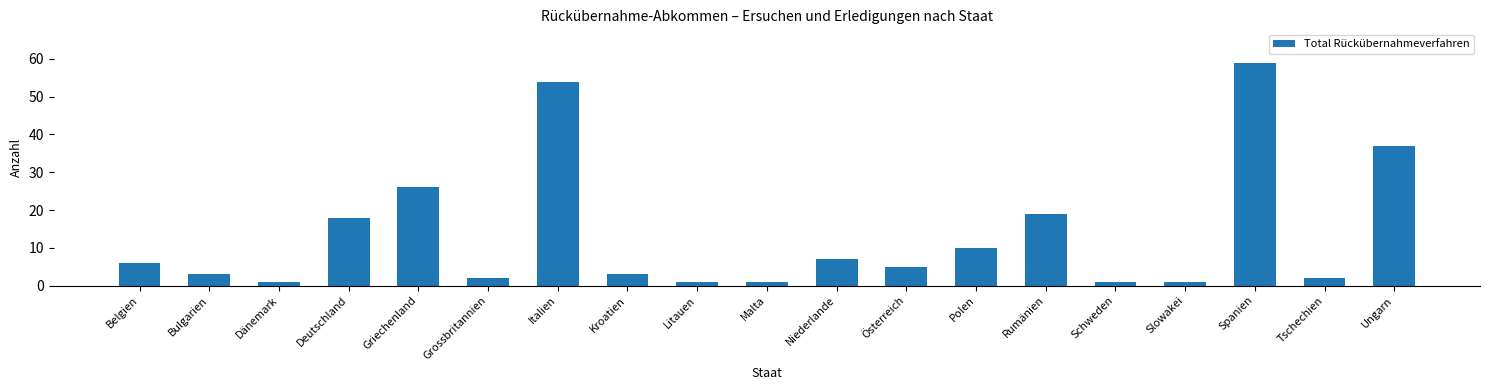

What is the value of the 13th bar from the left?

10